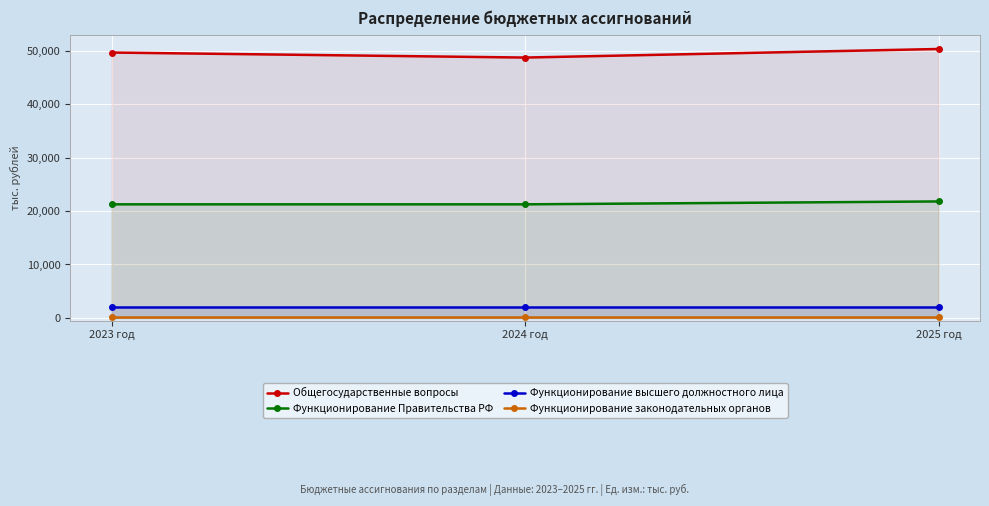

Is it true that Функционирование Правительства РФ equals 21245.4 at 2024 год?

True